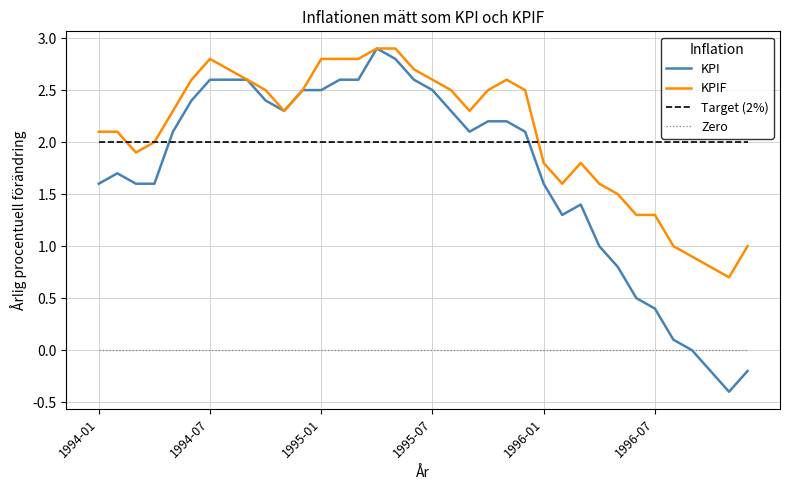

What is the smallest value displayed?

-0.4